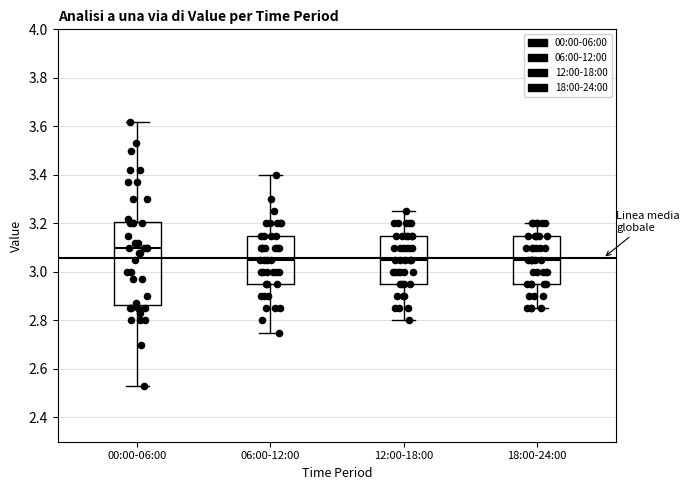

Reading left to right, read every box against the y-axis: the position of its median line, the range the box covers, and the ends of its whiskers. The values are not printed on the chart, so give them approximately, as read against the axis.

00:00-06:00: median 3.10, box 2.86 to 3.20, whiskers 2.54 to 3.62
06:00-12:00: median 3.06, box 2.96 to 3.16, whiskers 2.76 to 3.40
12:00-18:00: median 3.06, box 2.96 to 3.16, whiskers 2.80 to 3.26
18:00-24:00: median 3.06, box 2.96 to 3.16, whiskers 2.86 to 3.20